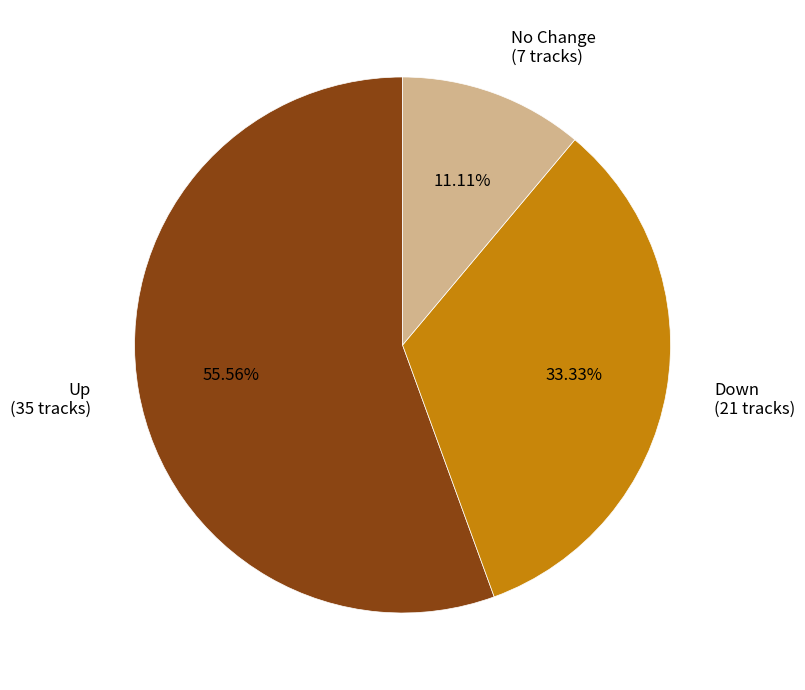

Which slice represents more than half of the pie?

Up (35 tracks)